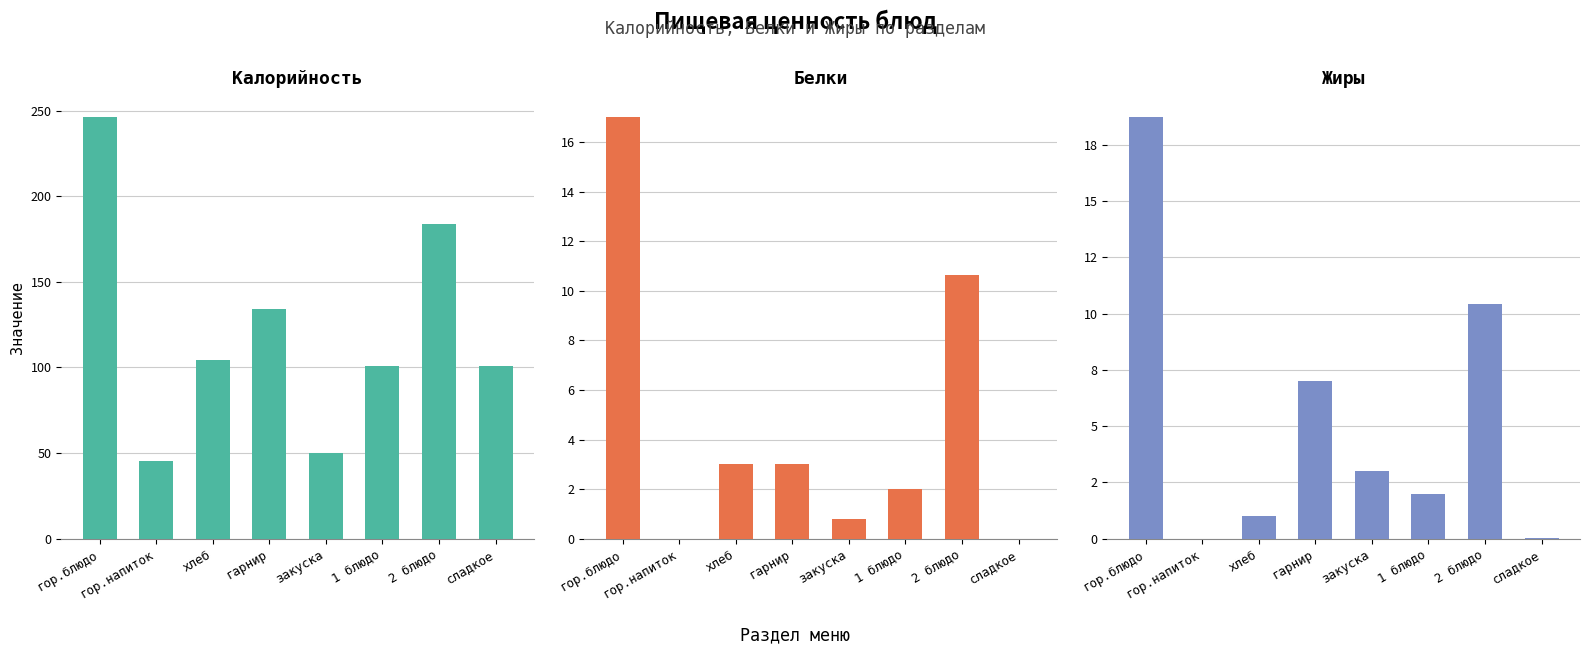

Which category has the highest value across all series?

гор.блюдо